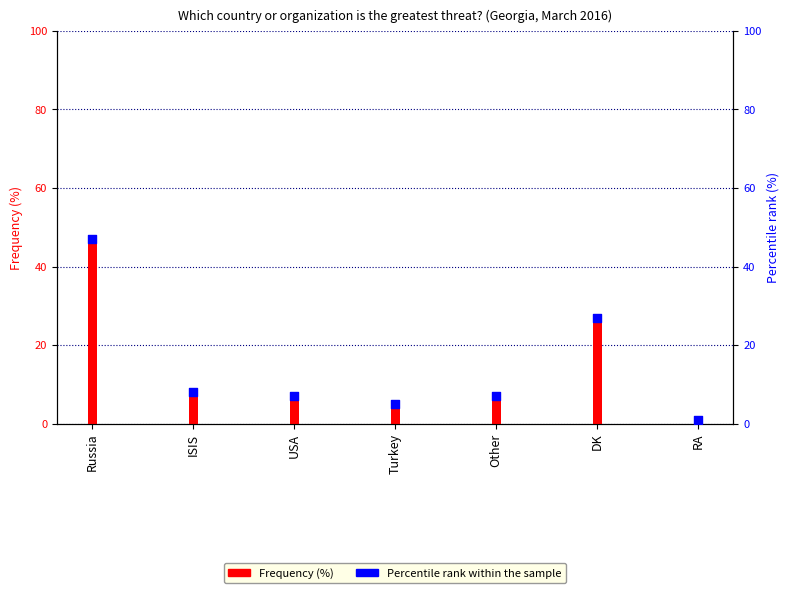

Which series has the largest total across all categories?

Frequency (%)